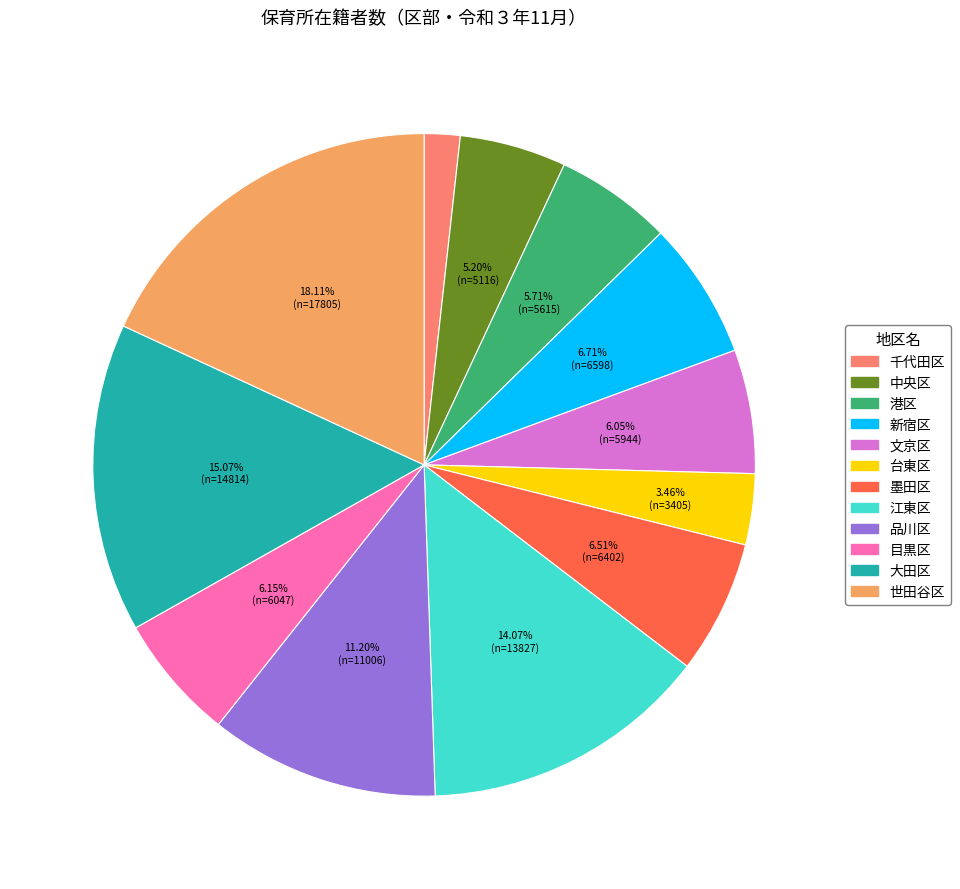

Between 江東区 and 千代田区, which is larger?

江東区